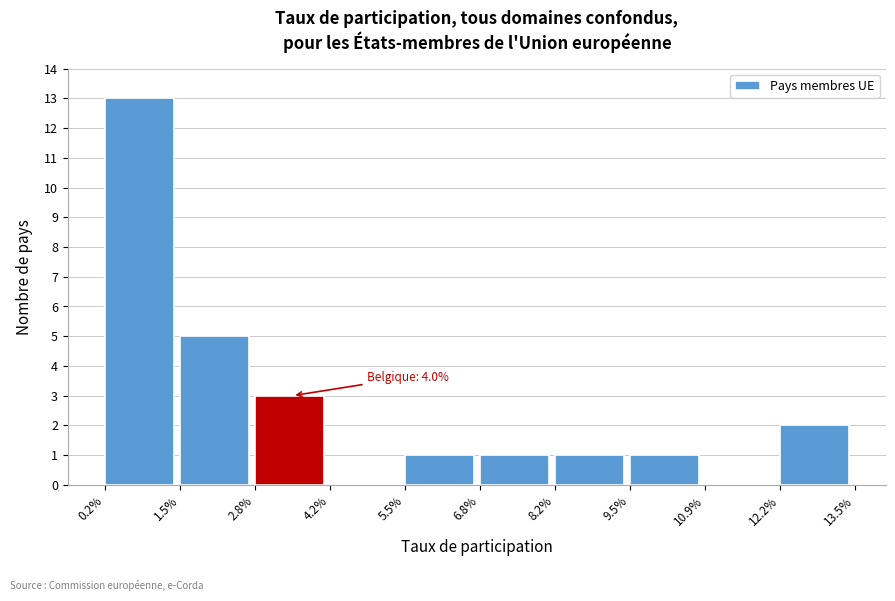

Reading right to left, transcribe all the data shown in this chart.

12.2%=2	10.9%=0	9.5%=1	8.2%=1	6.8%=1	5.5%=1	4.2%=0	2.8%=3	1.5%=5	0.2%=13